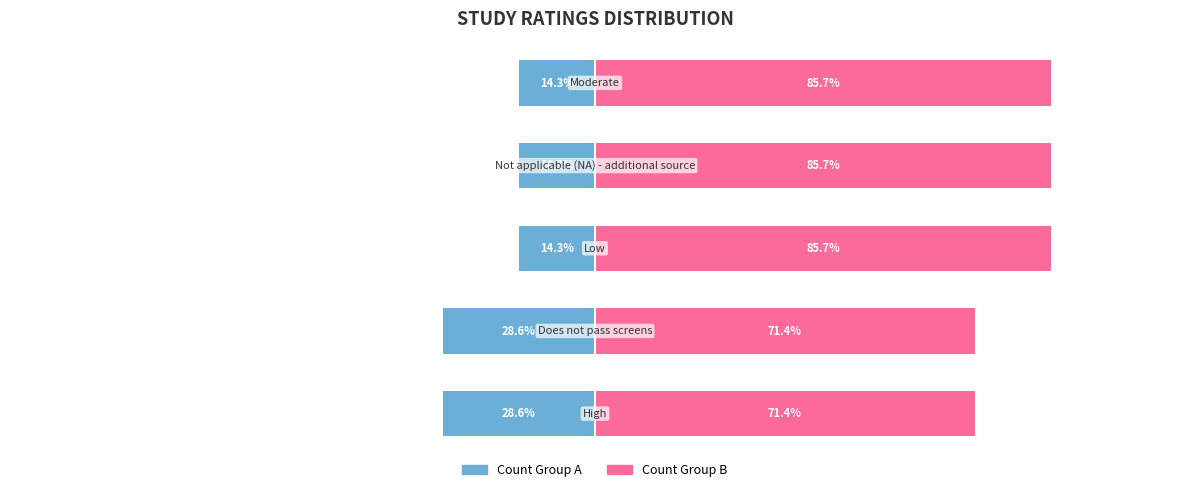

How many distinct data groups are displayed?

2